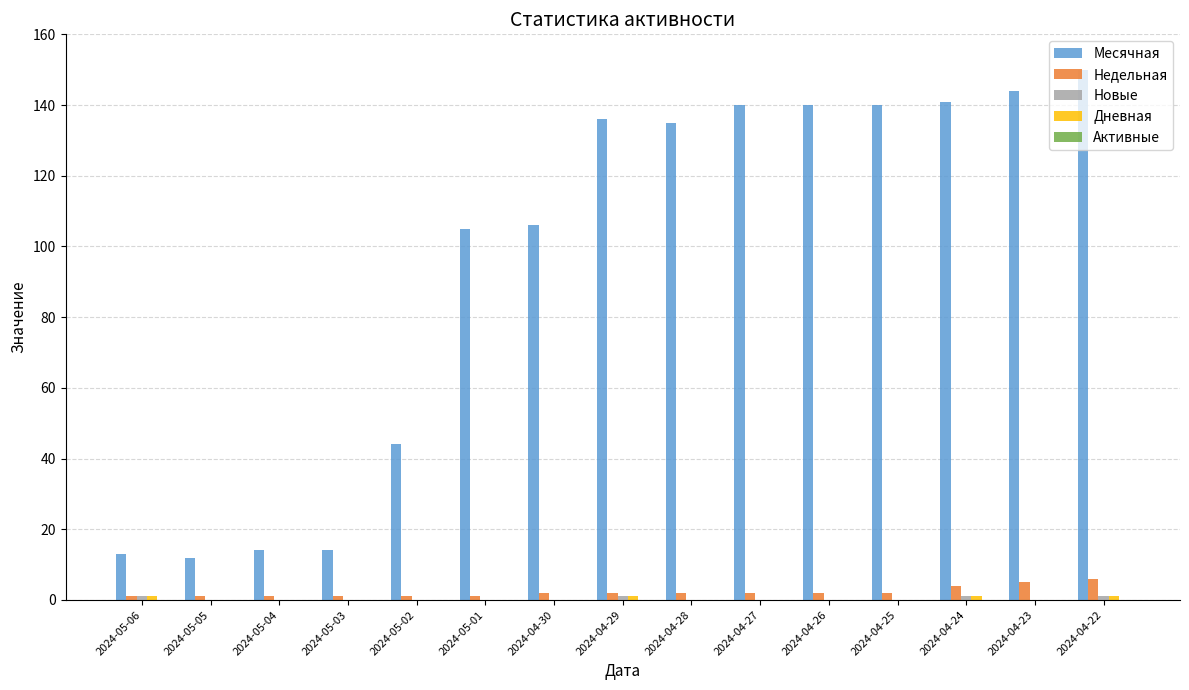

True or false: Недельная has a value of 1 at 2024-05-04.

True